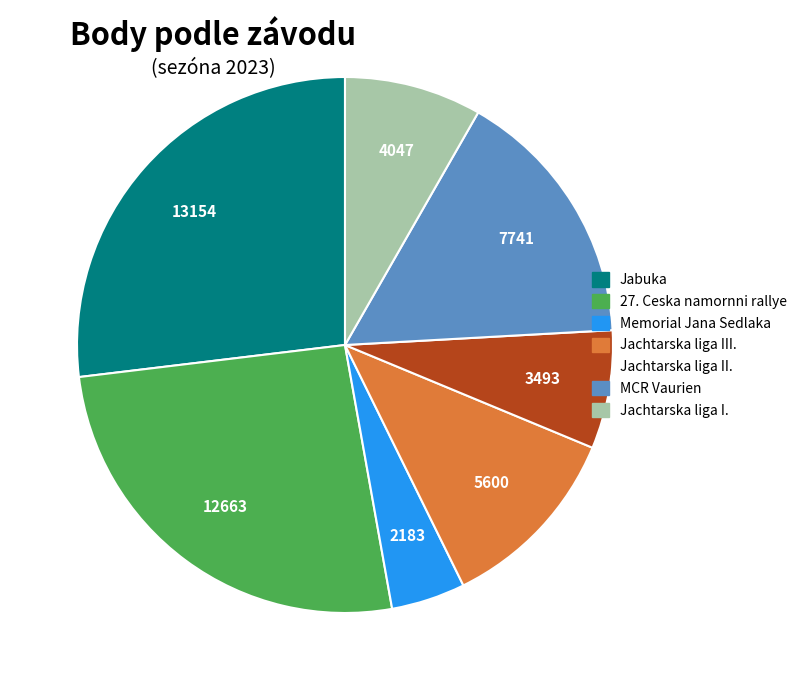

Which slice is the smallest?

Memorial Jana Sedlaka